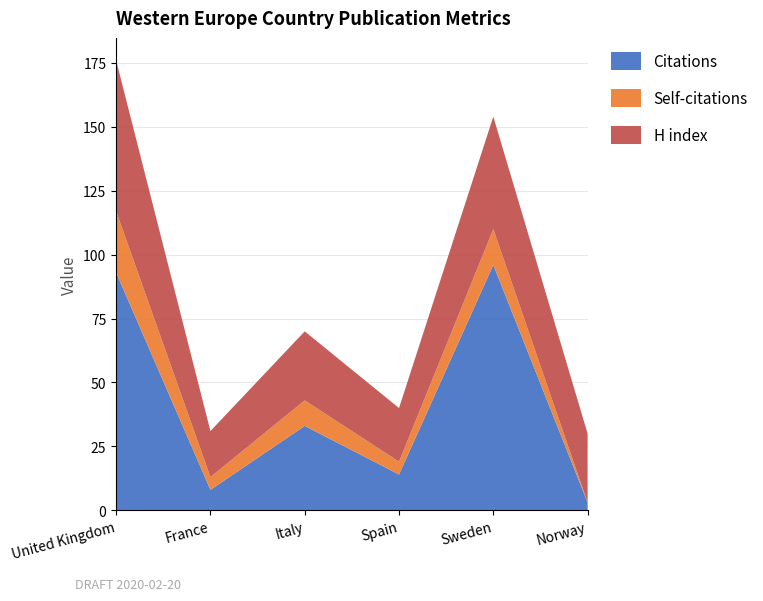

Reading left to right, list all the values displayed in this chart.

Citations: United Kingdom=93	France=8	Italy=33	Spain=14	Sweden=96	Norway=3
Self-citations: United Kingdom=24	France=5	Italy=10	Spain=5	Sweden=14	Norway=0
H index: United Kingdom=59	France=18	Italy=27	Spain=21	Sweden=44	Norway=27